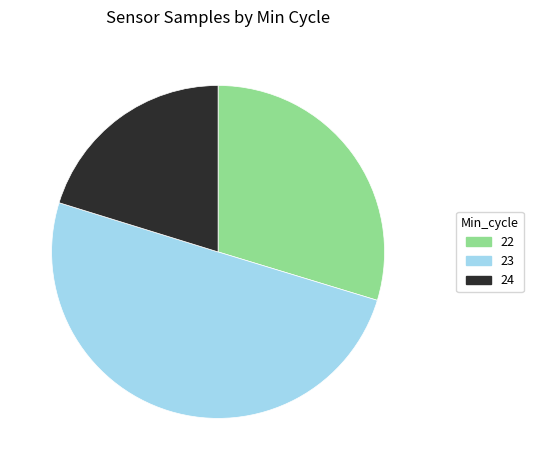

How many segments does this pie chart have?

3